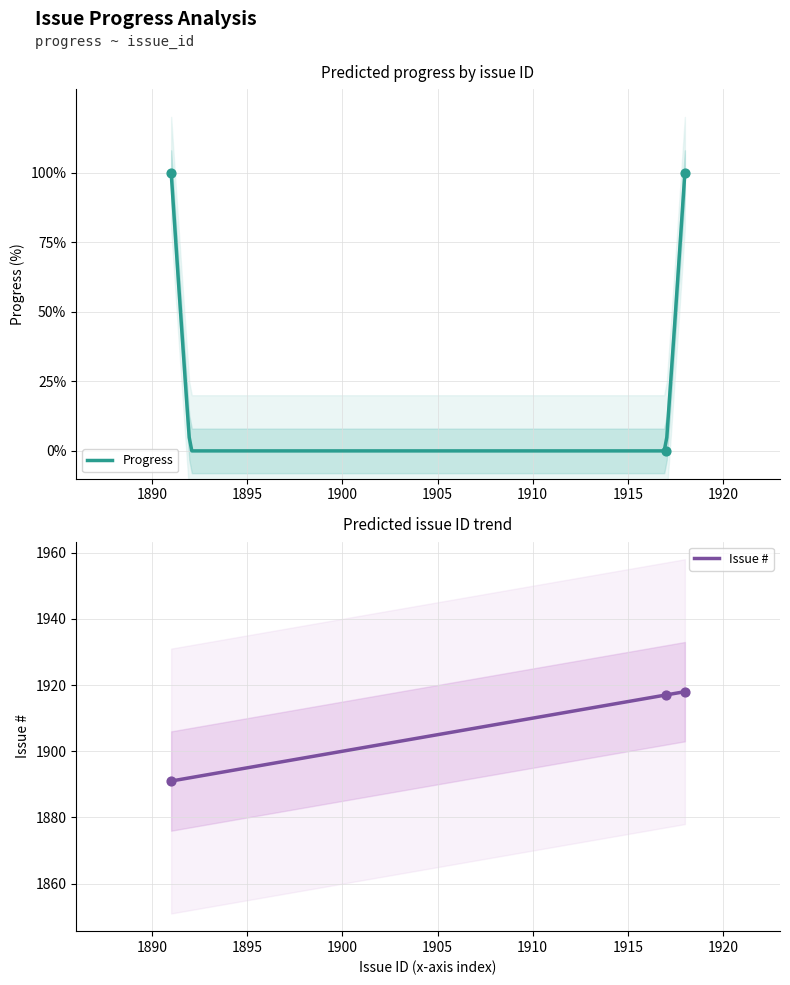

At how many categories does at least one series exceed 1353?

3